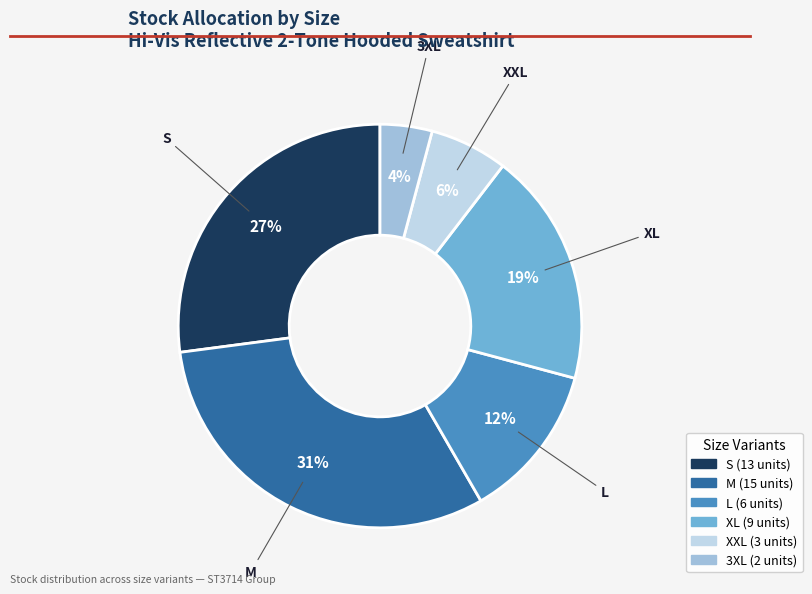

The 3XL slice represents 10% of the pie. True or false?

False